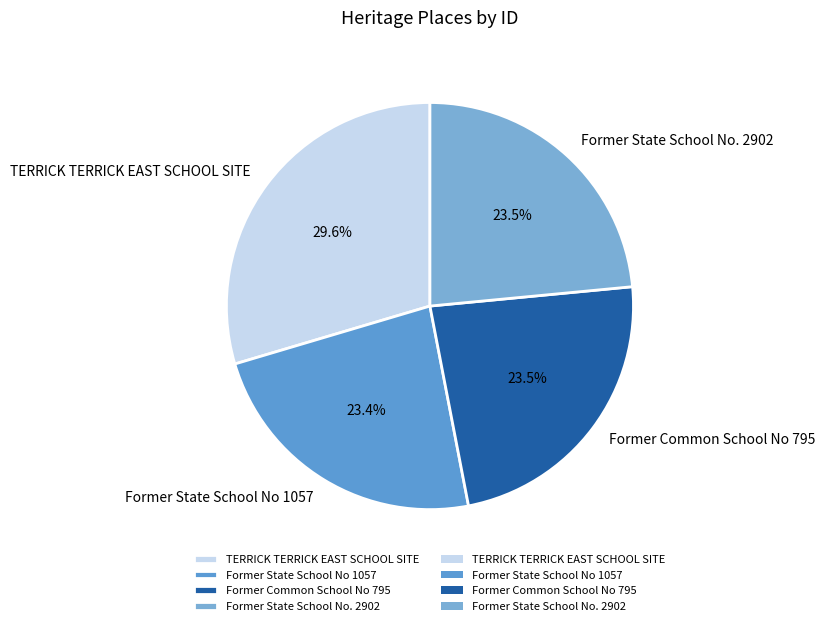

Does Former State School No. 2902 represent more than half of the total?

No